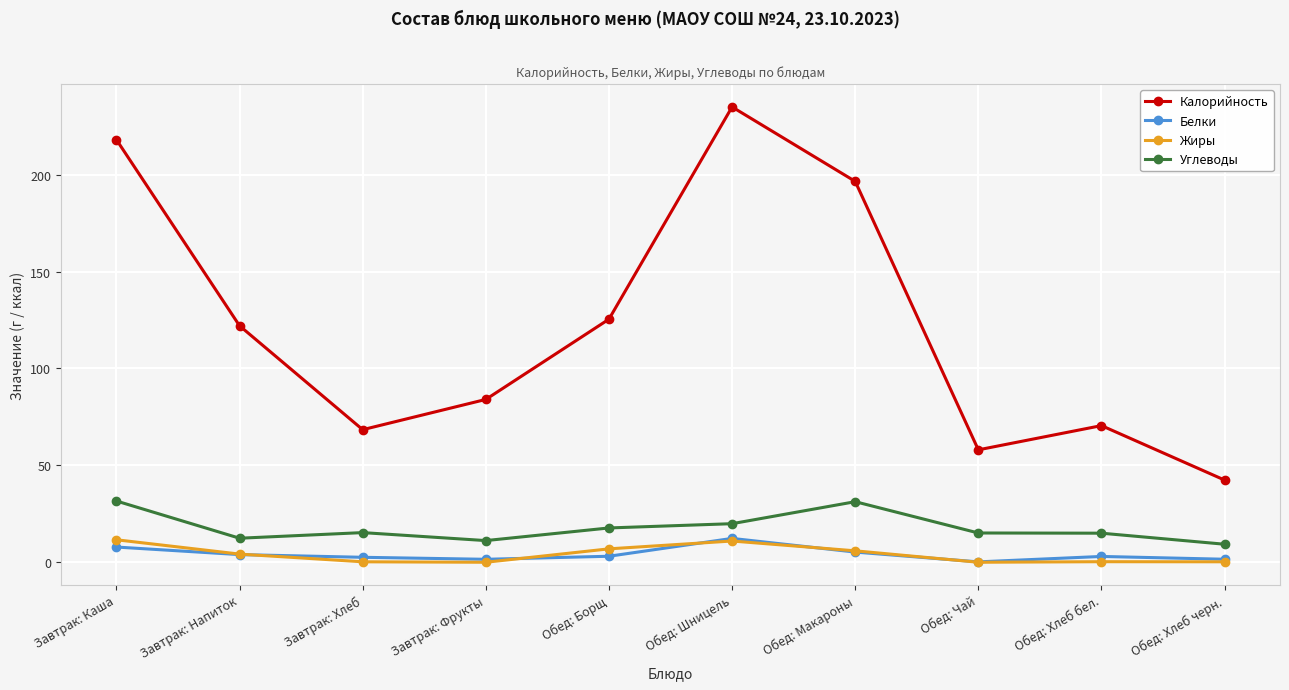

The Калорийность series shows 196.5 at Обед: Макароны. True or false?

True